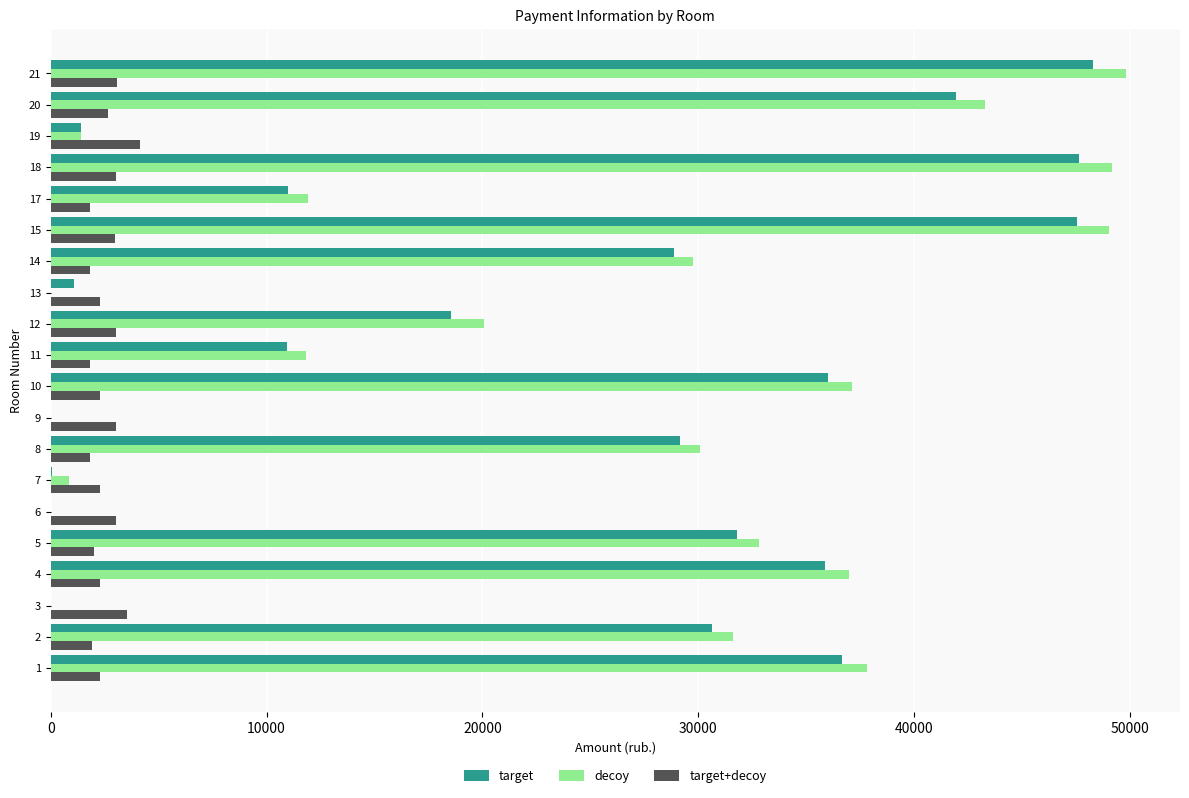

What is the sum of all decoy values?

473467.3